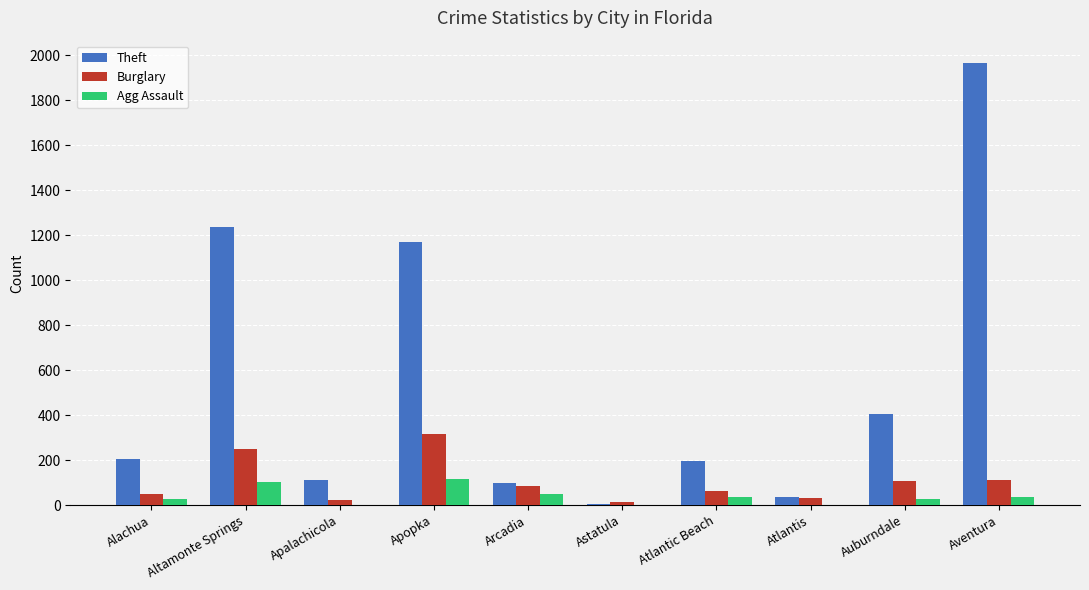

What is the sum of all Burglary values?

1049